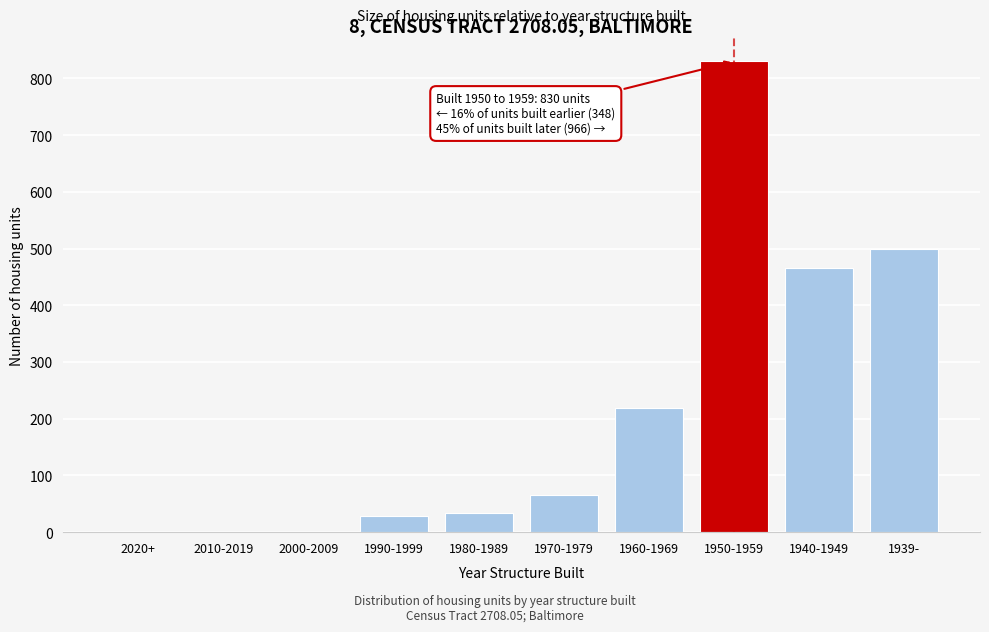

Reading left to right, transcribe all the data shown in this chart.

2020+=0	2010-2019=0	2000-2009=0	1990-1999=29	1980-1989=34	1970-1979=66	1960-1969=219	1950-1959=830	1940-1949=466	1939-=500